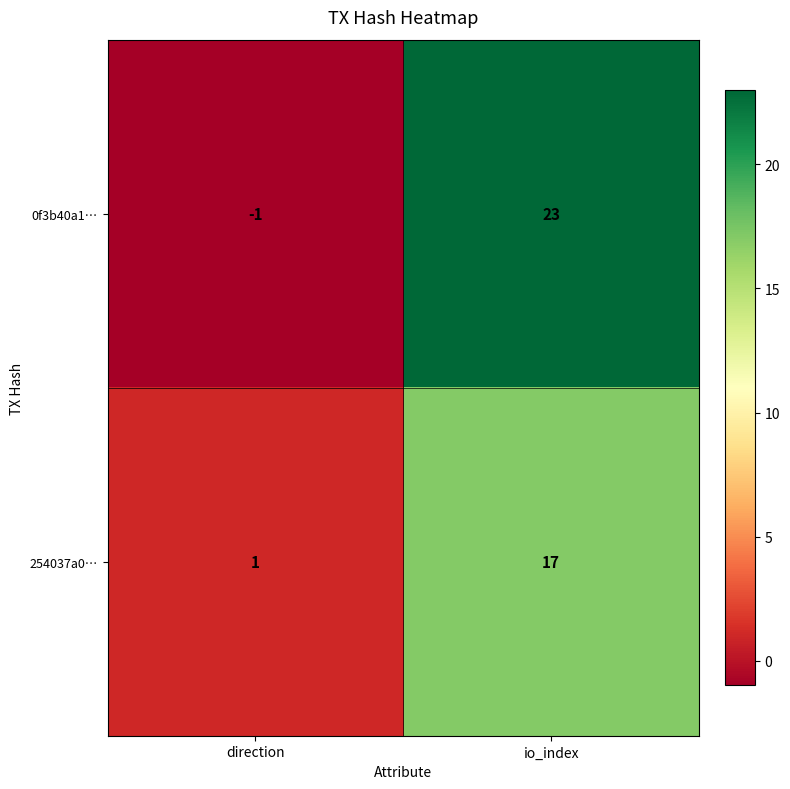

Reading left to right, list all the values displayed in this chart.

0f3b40a1…: direction=-1	io_index=23
254037a0…: direction=1	io_index=17